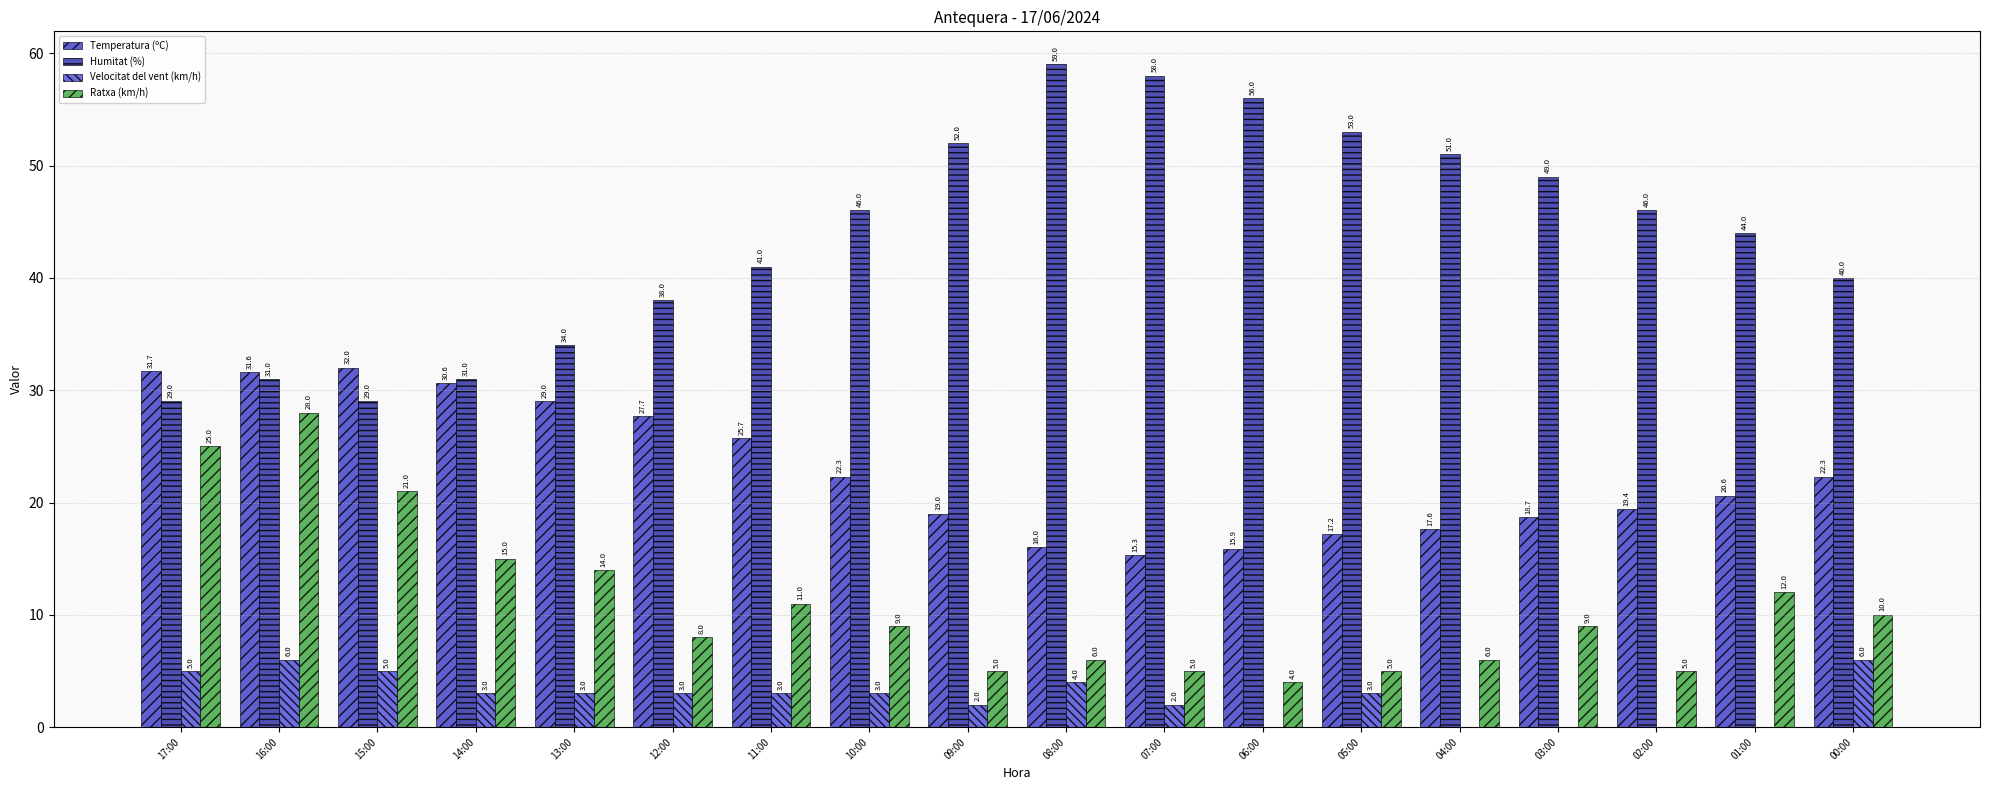

What is the maximum value for Ratxa (km/h)?

28.0